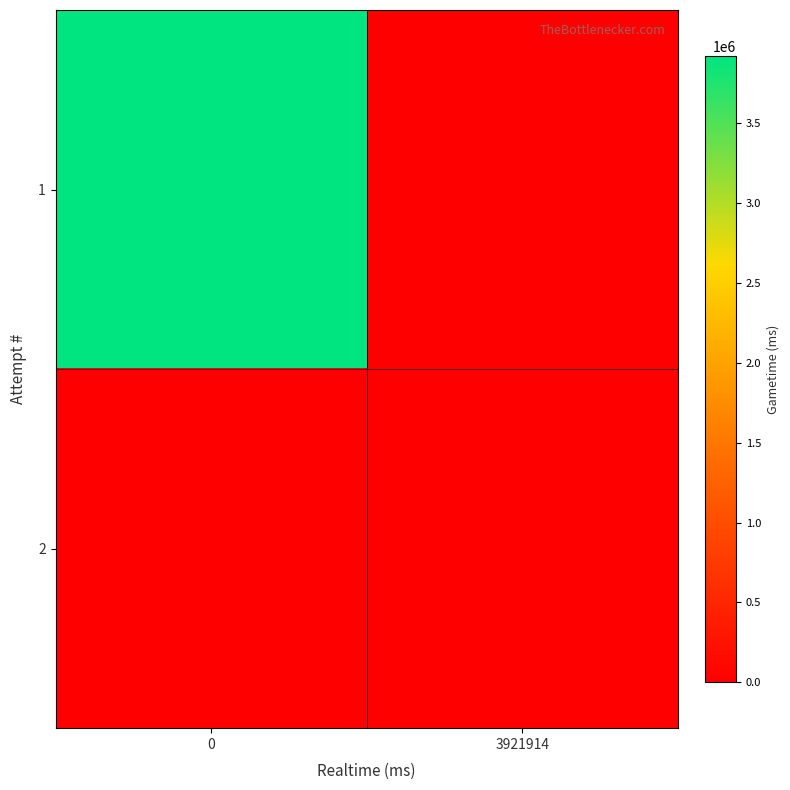

Reading left to right, extract all data points from this chart.

1: 0=3921914	3921914=0
2: 0=0	3921914=0